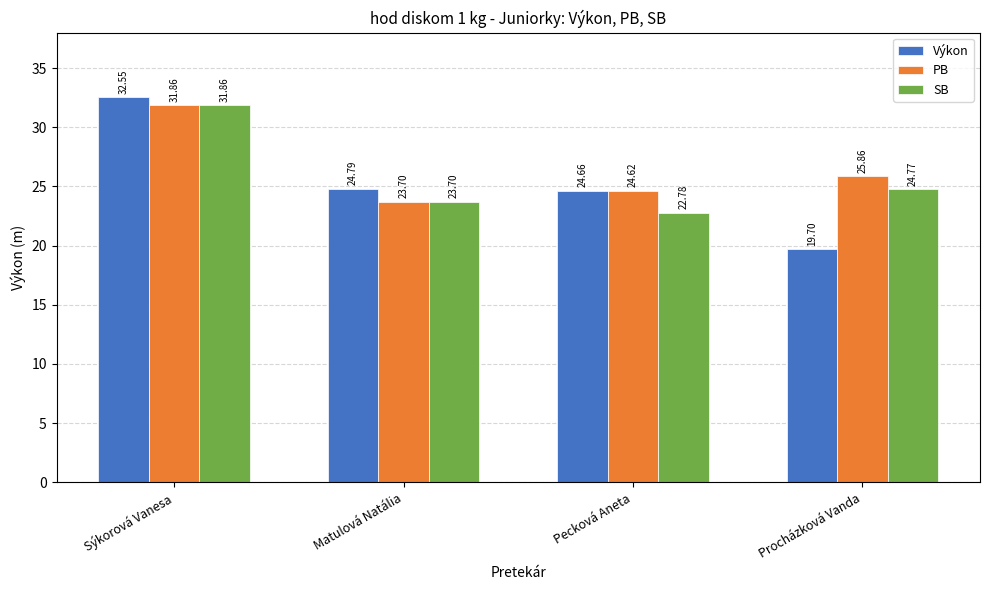

List the labels in order of Výkon value, largest first.

Sýkorová Vanesa, Matulová Natália, Pecková Aneta, Procházková Vanda